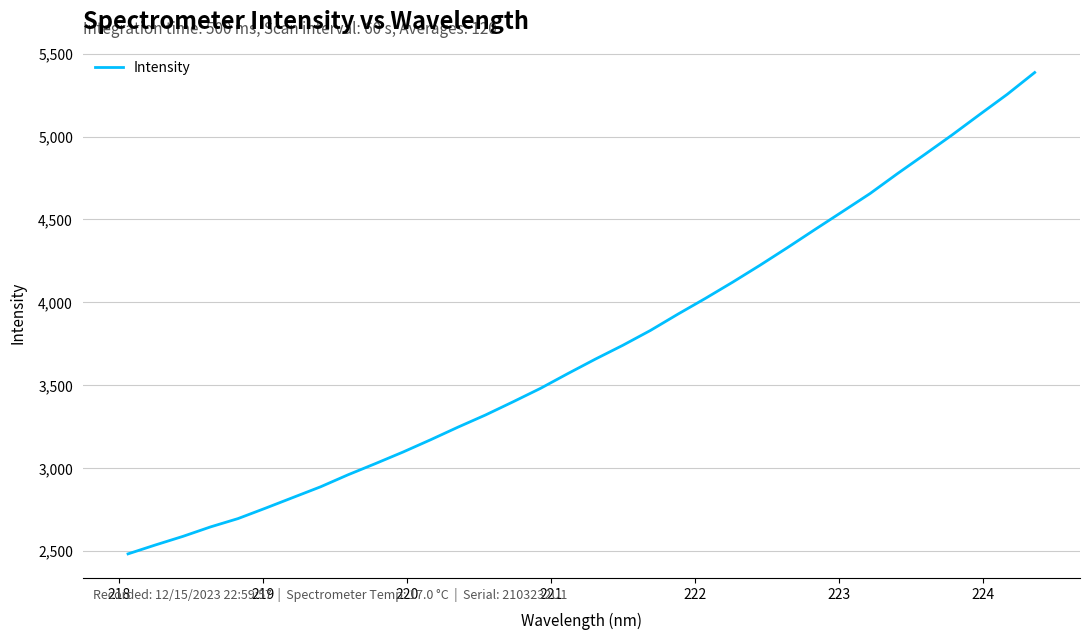

What is the difference between the maximum and minimum values?

2902.0